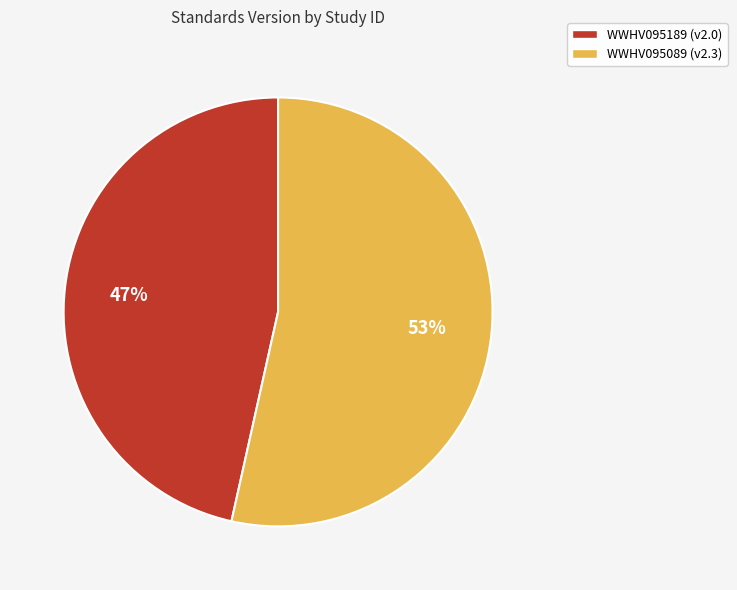

To the nearest percent, what is the average slice percentage?

50%